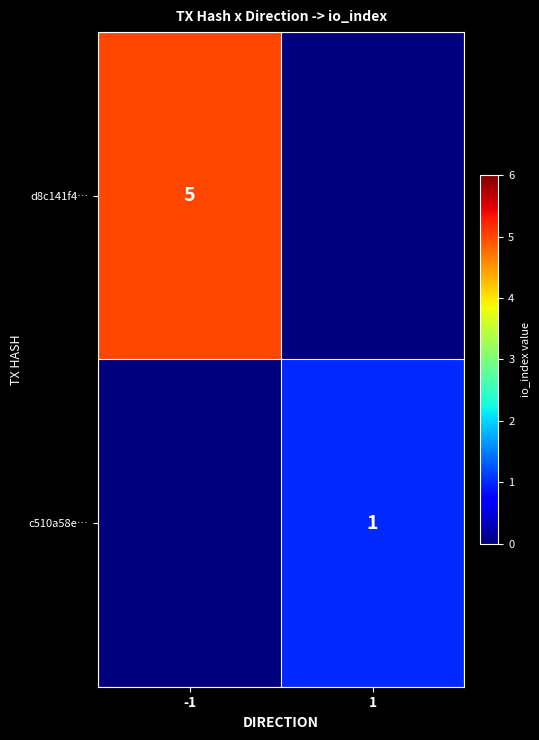

Is it true that d8c141f4… equals 2 at -1?

False